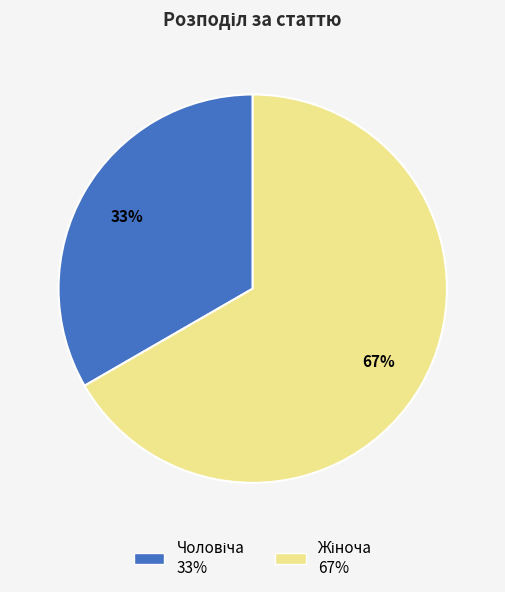

To the nearest percent, what is the average slice percentage?

50%